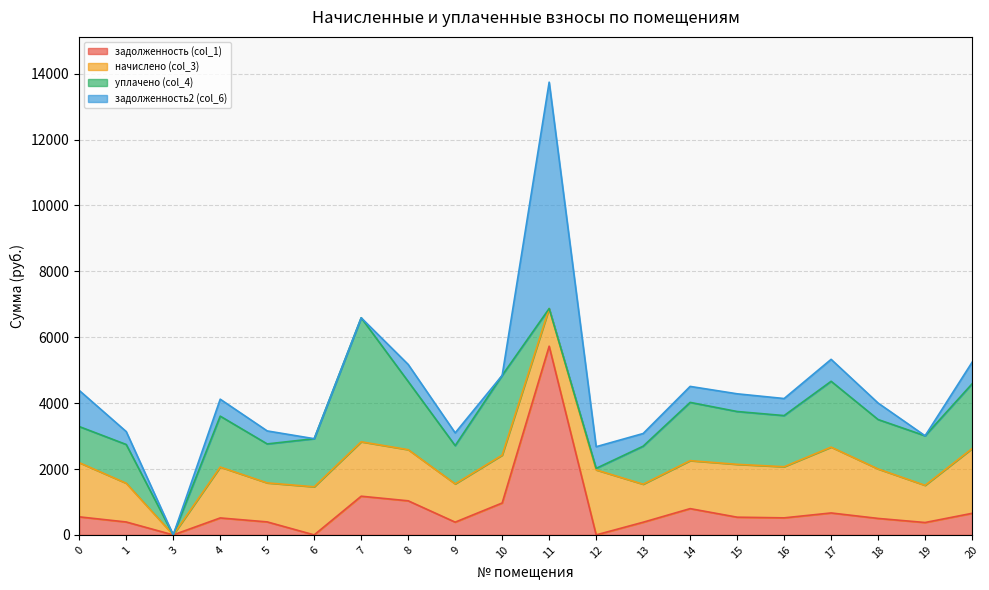

What is the approximate value of задолженность2 (col_6) at 14?

485.5